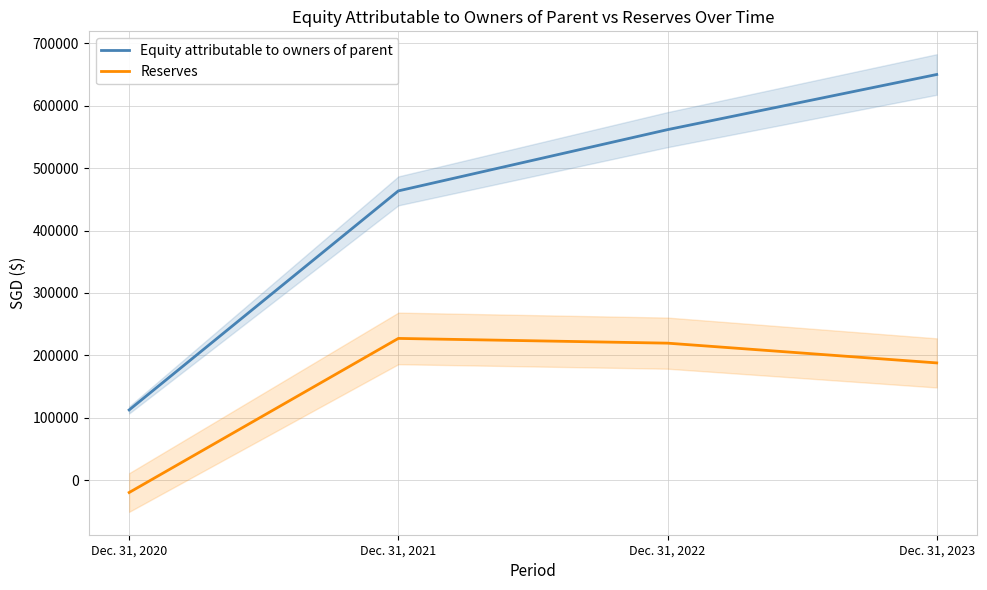

What is the difference between the highest and lowest values at Dec. 31, 2021?

236505